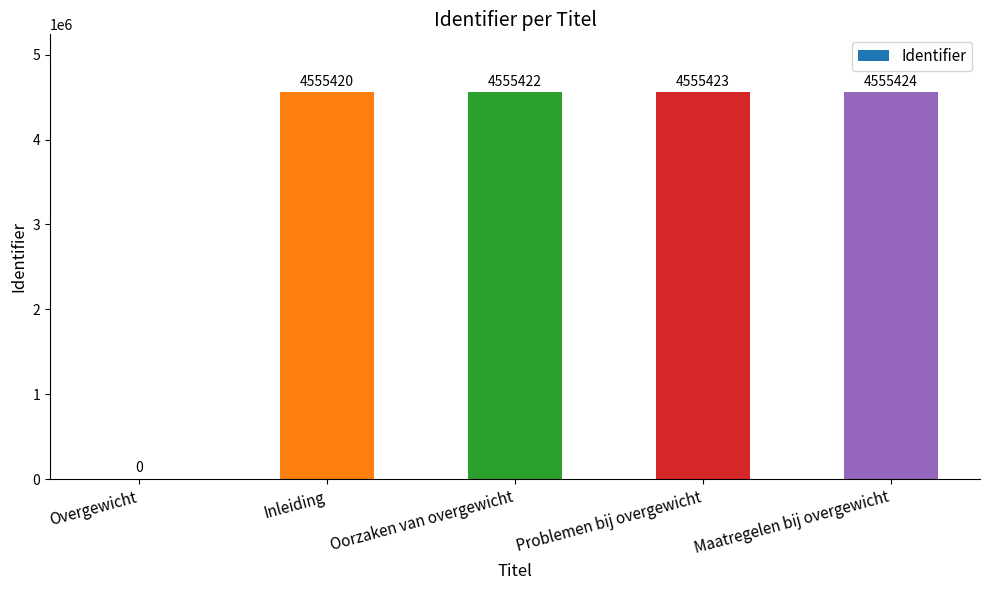

What is the change in value from Oorzaken van overgewicht to Problemen bij overgewicht?

+1